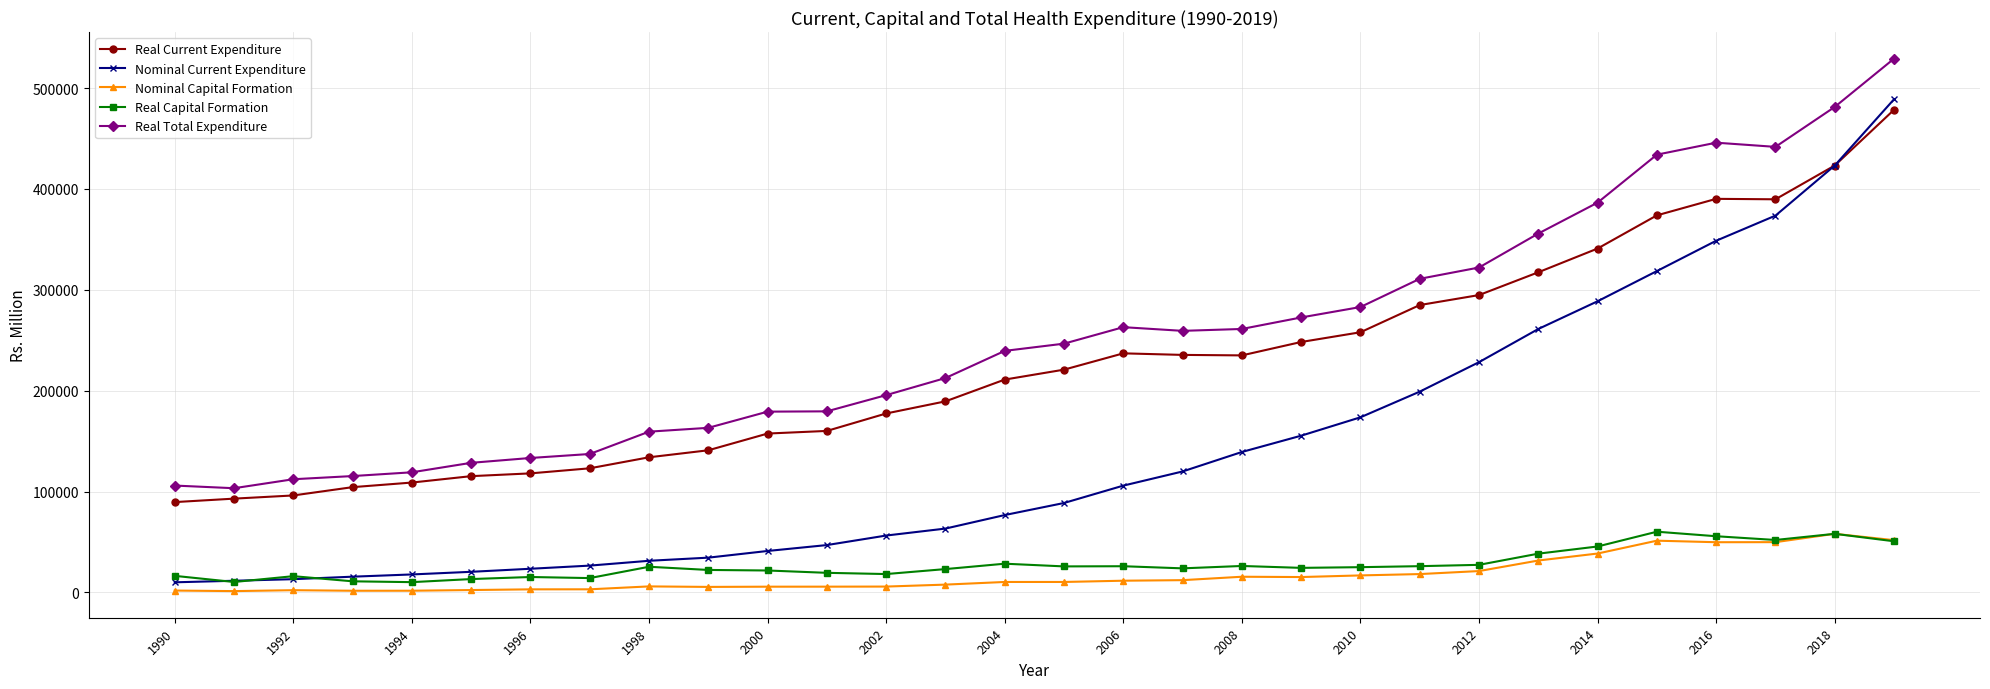

Which series has the widest spread of values?

Nominal Current Expenditure